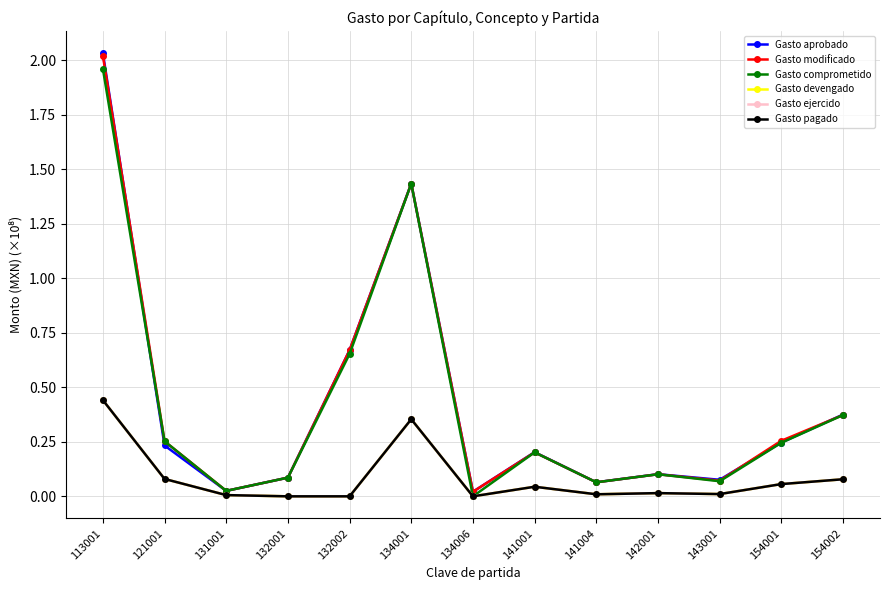

Is this an area chart (filled region under the line)?

No